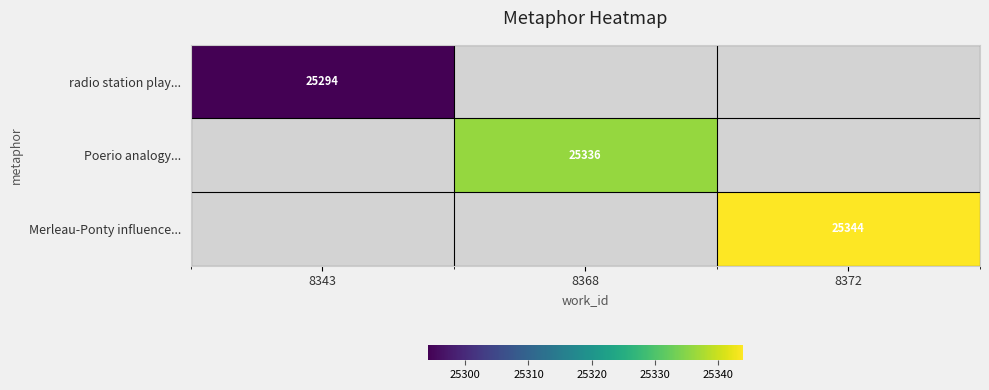

The radio station play... series shows 25294 at 8343. True or false?

True